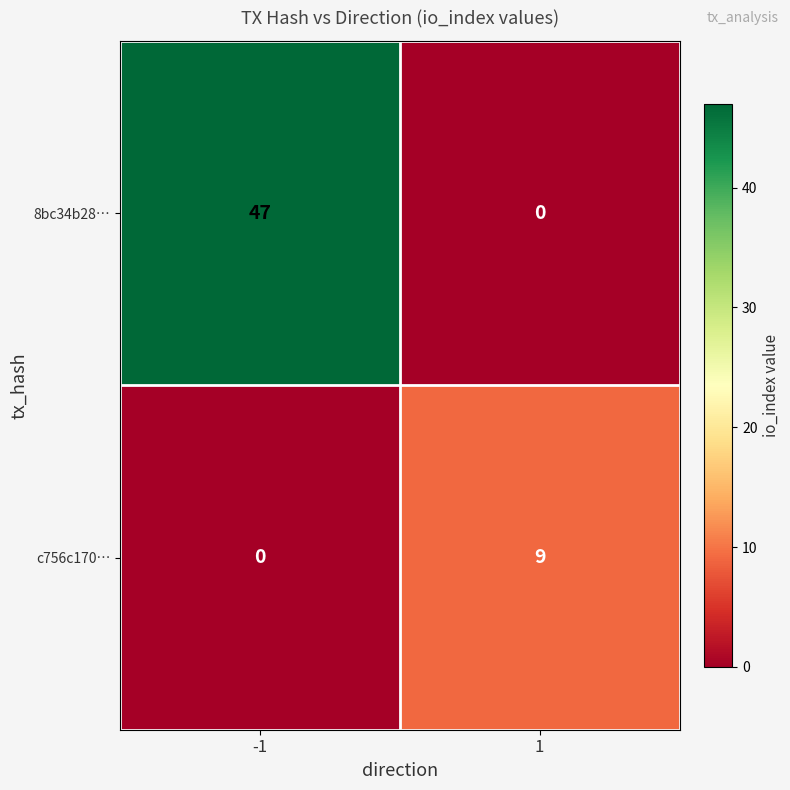

Reading left to right, extract all data points from this chart.

8bc34b28…: 47	0
c756c170…: 0	9